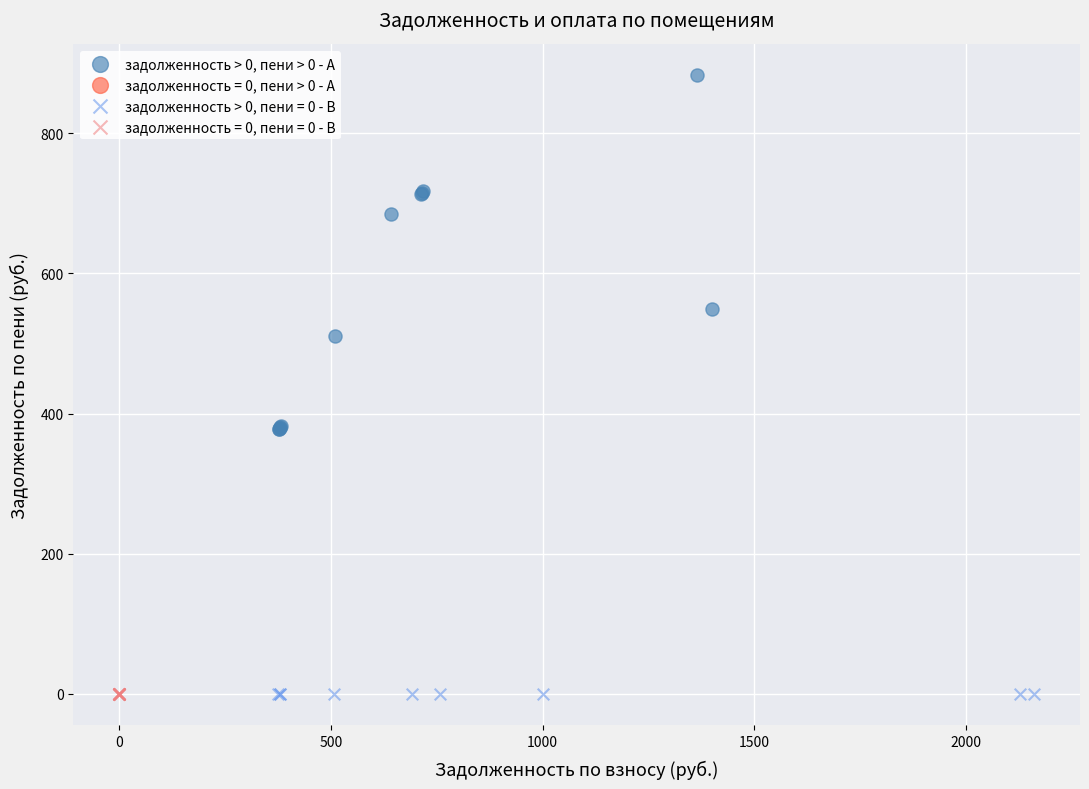

Which series contains the highest Y value?

задолженность > 0, пени > 0 - A